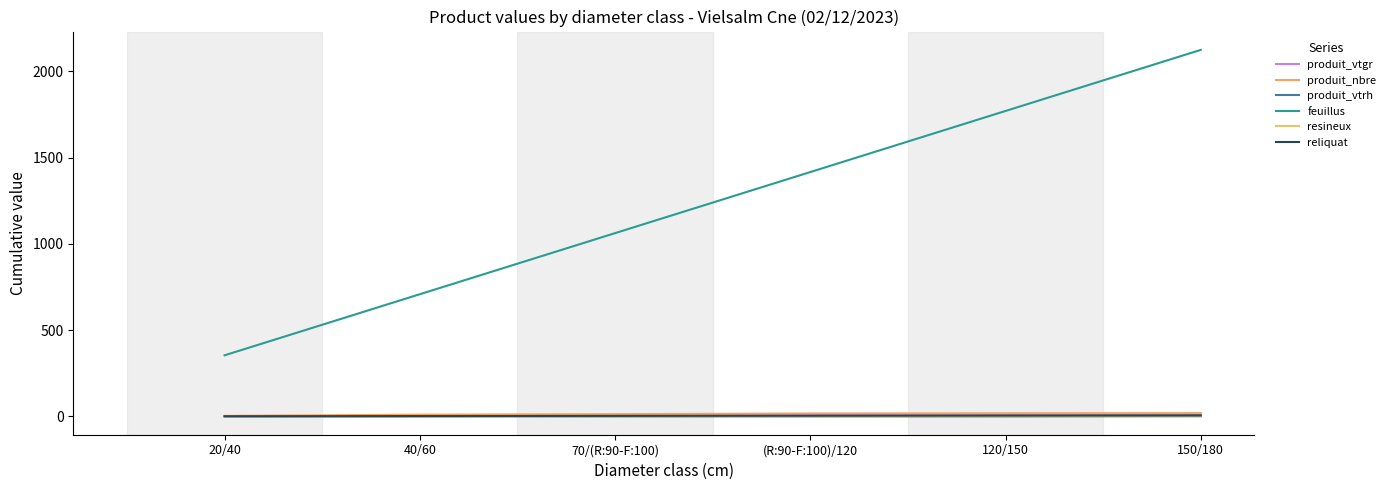

The feuillus series shows 3102.1 at 120/150. True or false?

False